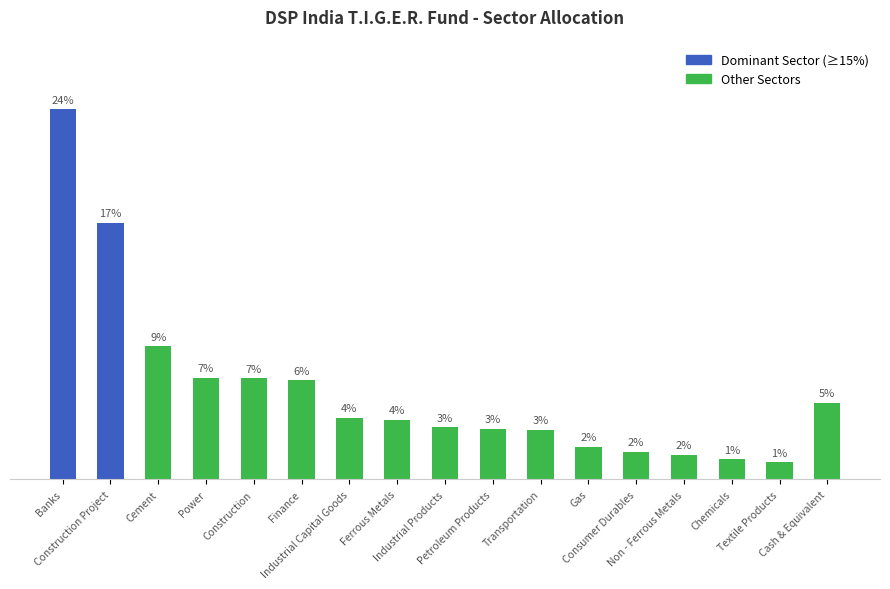

The chart shows a value of 0.6 at Textile Products. True or false?

False